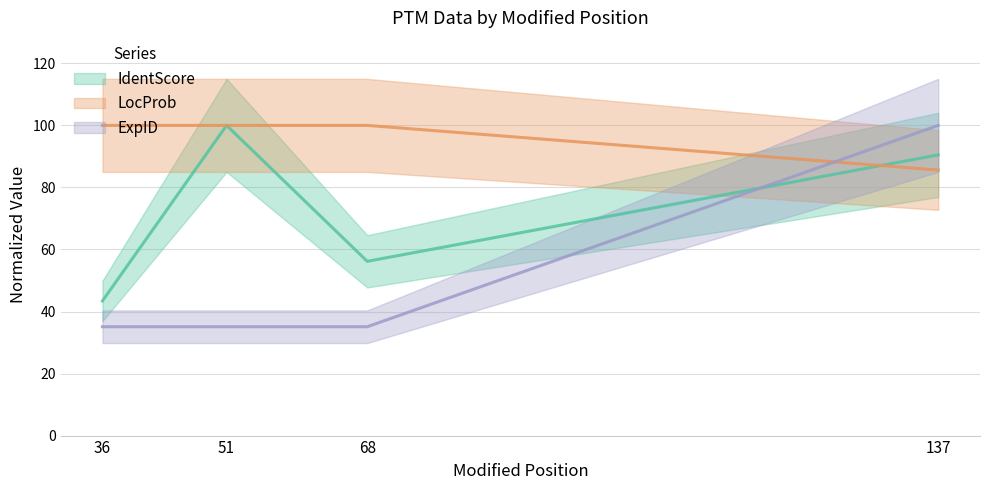

Reading left to right, list all the values displayed in this chart.

IdentScore: 36=43.4	51=100.0	68=56.2	137=90.5
LocProb: 36=100.0	51=100.0	68=100.0	137=85.6
ExpID: 36=35.1	51=35.1	68=35.1	137=100.0